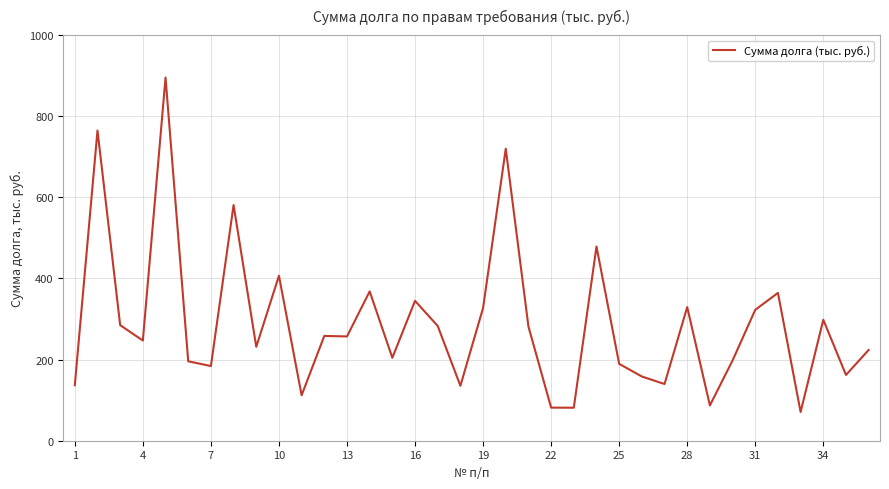

What is the difference between the maximum and minimum values?

824.5